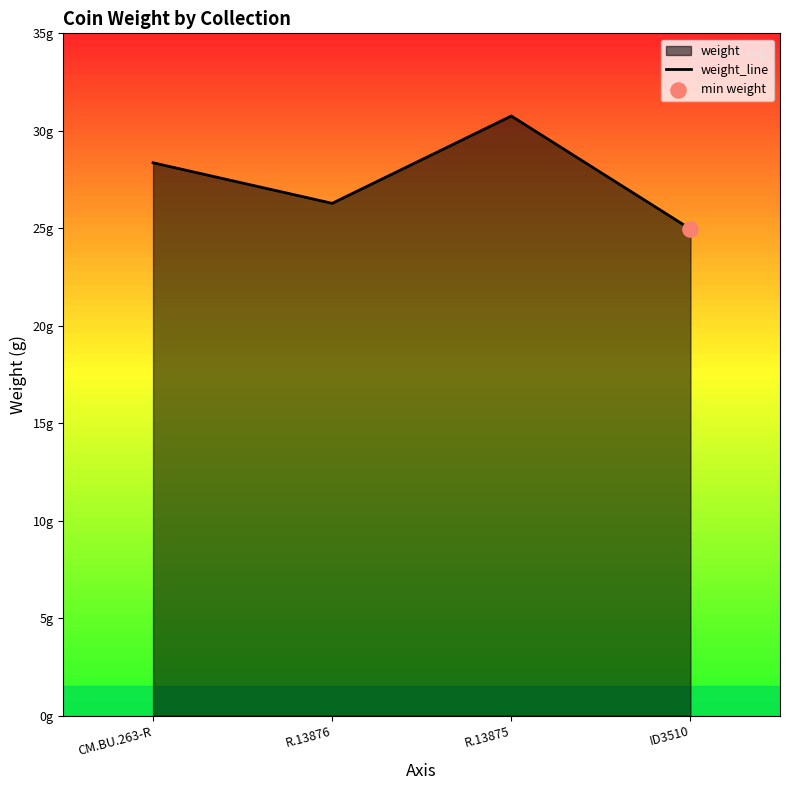

What is the change in value from CM.BU.263-R to ID3510?

-3.4